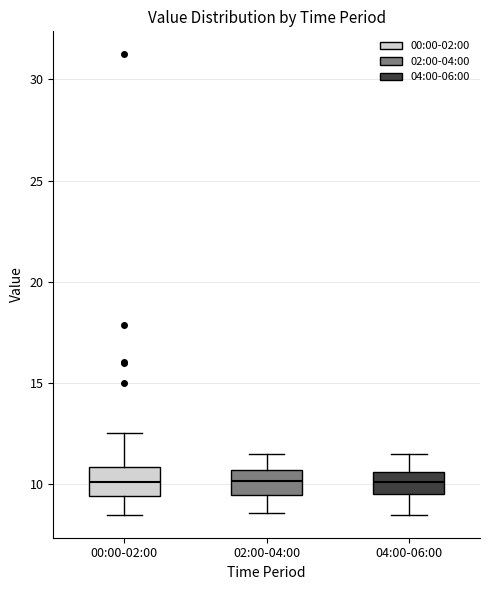

Reading left to right, read every box against the y-axis: the position of its median line, the range the box covers, and the ends of its whiskers. The values are not printed on the chart, so give them approximately, as read against the axis.

00:00-02:00: median 10.0, box 9.5 to 11.0, whiskers 8.5 to 12.5
02:00-04:00: median 10.0, box 9.5 to 10.5, whiskers 8.5 to 11.5
04:00-06:00: median 10.0, box 9.5 to 10.5, whiskers 8.5 to 11.5